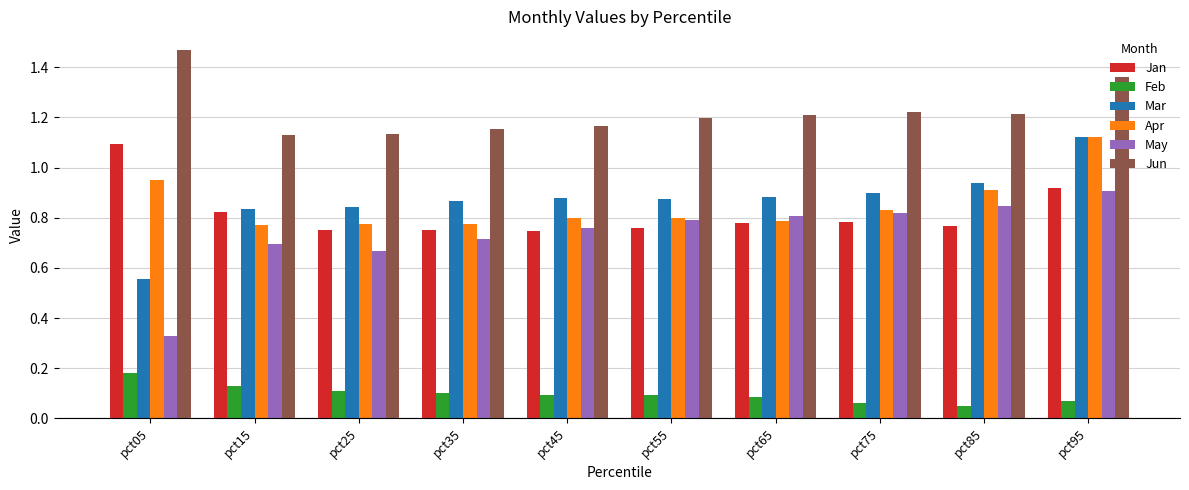

How many distinct data groups are displayed?

6